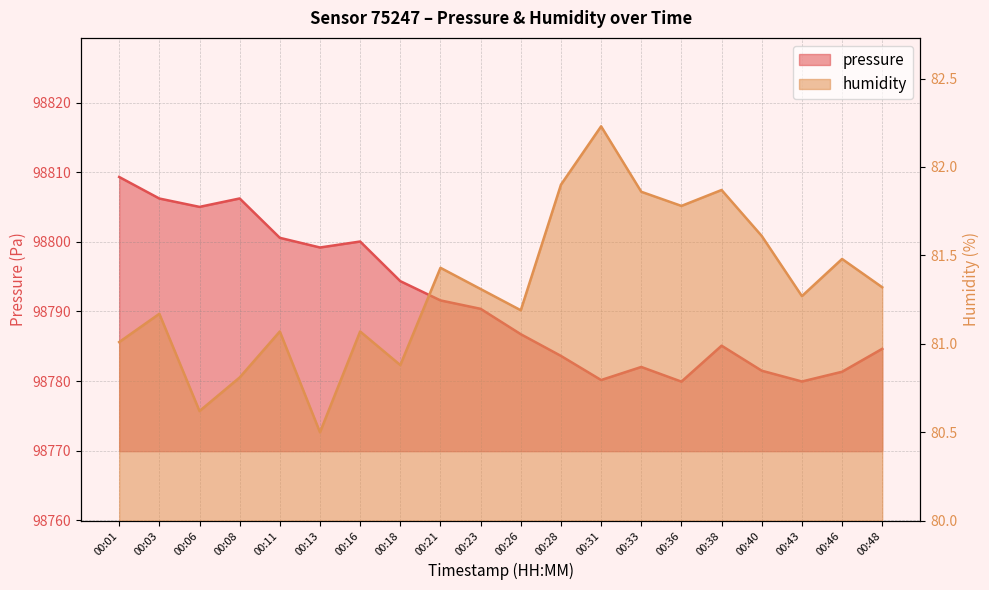

Which has a higher value, 00:31 or 00:26?

00:26